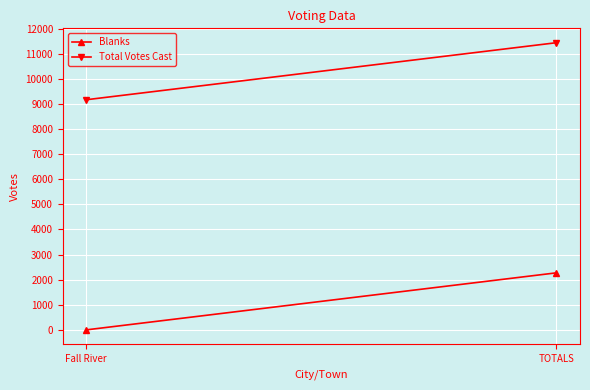

Reading left to right, list all the values displayed in this chart.

Blanks: 0	2272
Total Votes Cast: 9166	11438